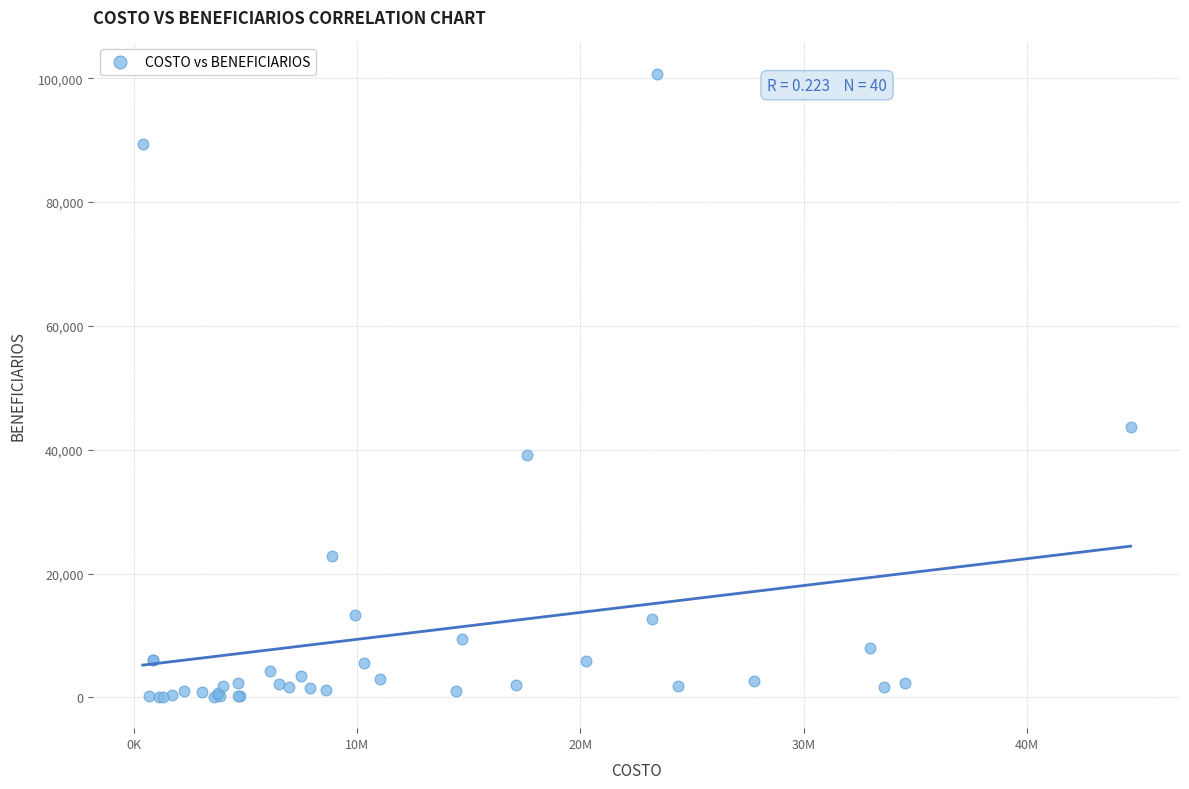

What Y value in the scatter plot is closest to 50407?

43706